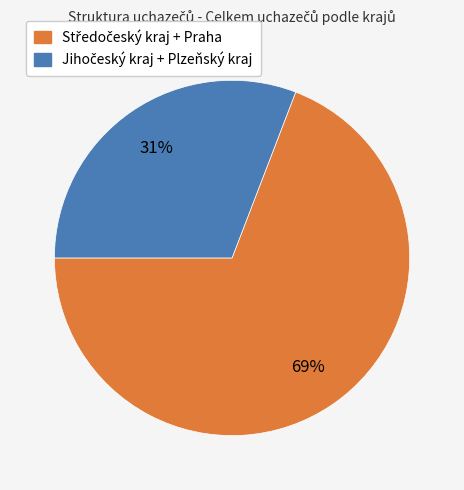

To the nearest percent, what is the difference between the largest and smallest slice percentages?

38%